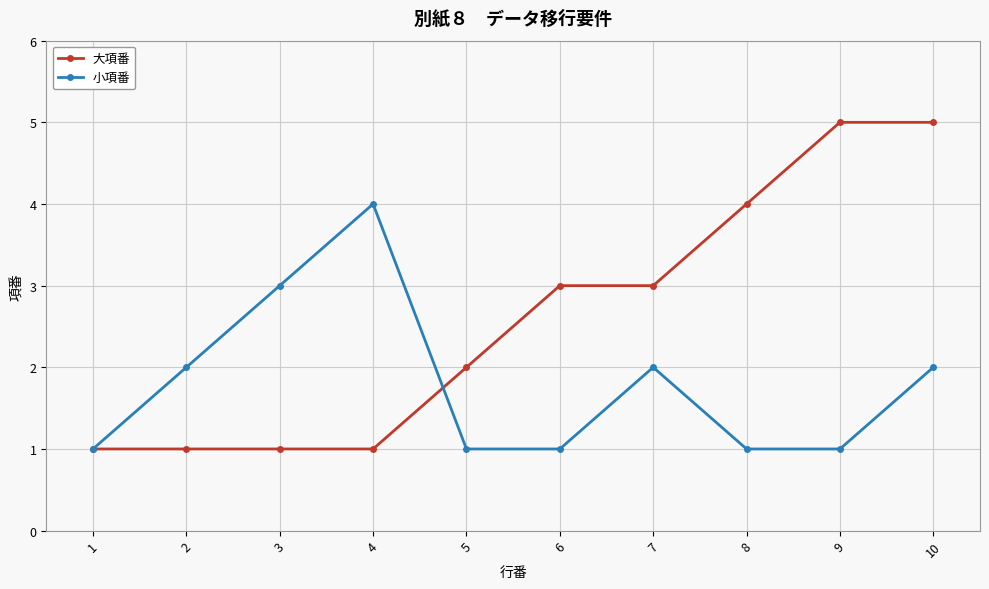

How many values in the 大項番 series are below 3?

5